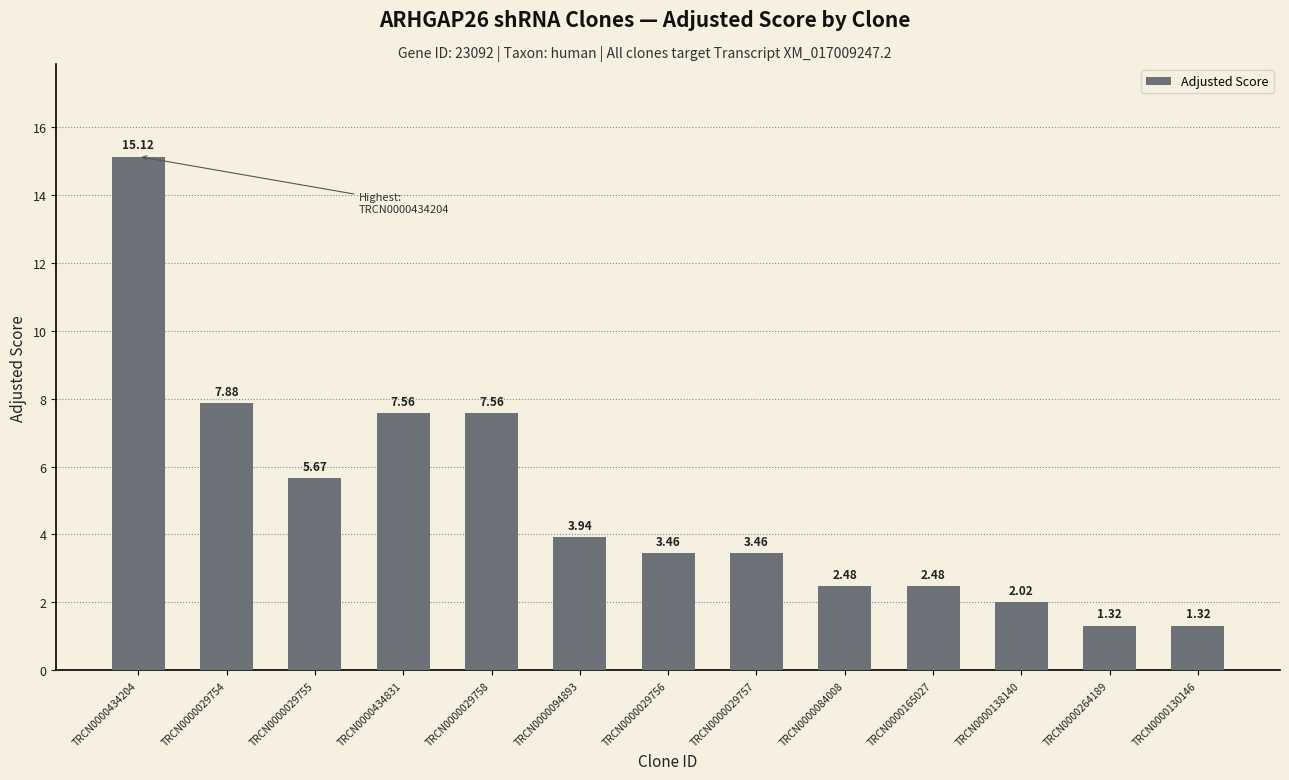

What is the difference between the maximum and minimum values?

13.8